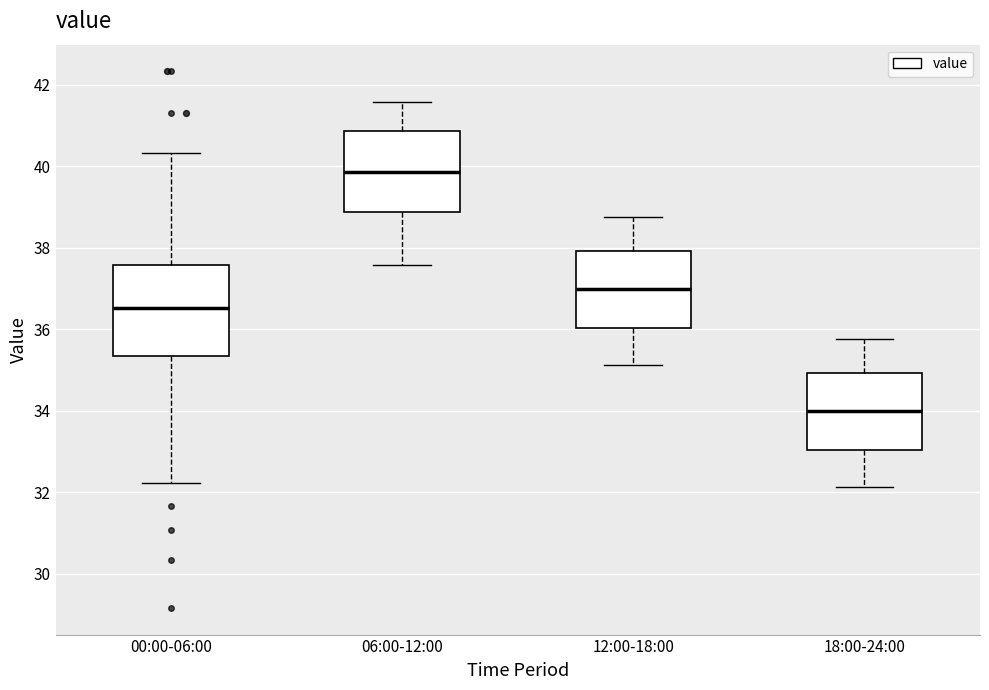

Reading left to right, read every box against the y-axis: the position of its median line, the range the box covers, and the ends of its whiskers. The values are not printed on the chart, so give them approximately, as read against the axis.

00:00-06:00: median 36.6, box 35.4 to 37.6, whiskers 32.2 to 40.4
06:00-12:00: median 39.8, box 38.8 to 40.8, whiskers 37.6 to 41.6
12:00-18:00: median 37.0, box 36.0 to 38.0, whiskers 35.2 to 38.8
18:00-24:00: median 34.0, box 33.0 to 35.0, whiskers 32.2 to 35.8